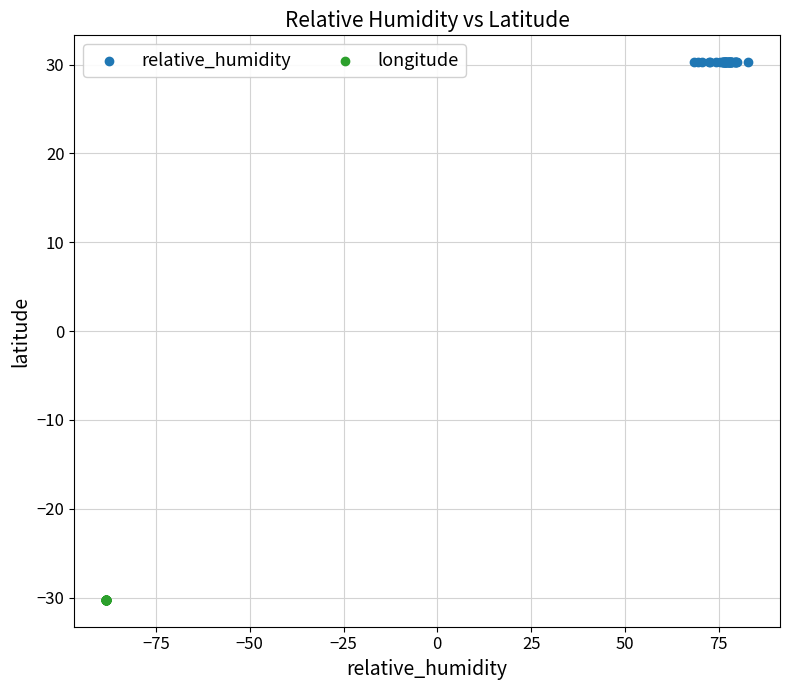

Which series contains the lowest Y value?

longitude